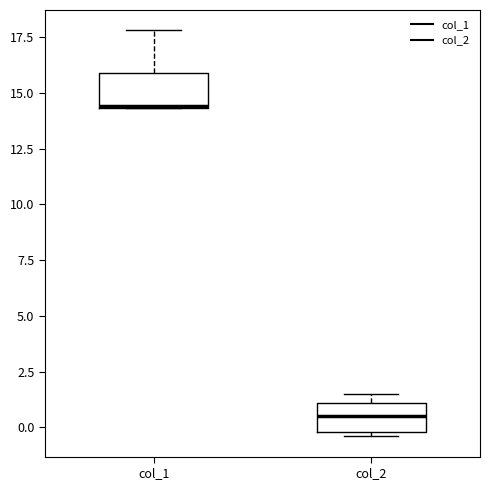

Reading left to right, transcribe this box plot: for each box, give where its median line is, the range the box spans, and where its two whiskers end, as read against the y-axis. The values are not printed on the chart, so give them approximately, as read against the axis.

col_1: median 14.5, box 14.5 to 16.0, whiskers 14.5 to 18.0
col_2: median 0.5, box 0.0 to 1.0, whiskers -0.5 to 1.5